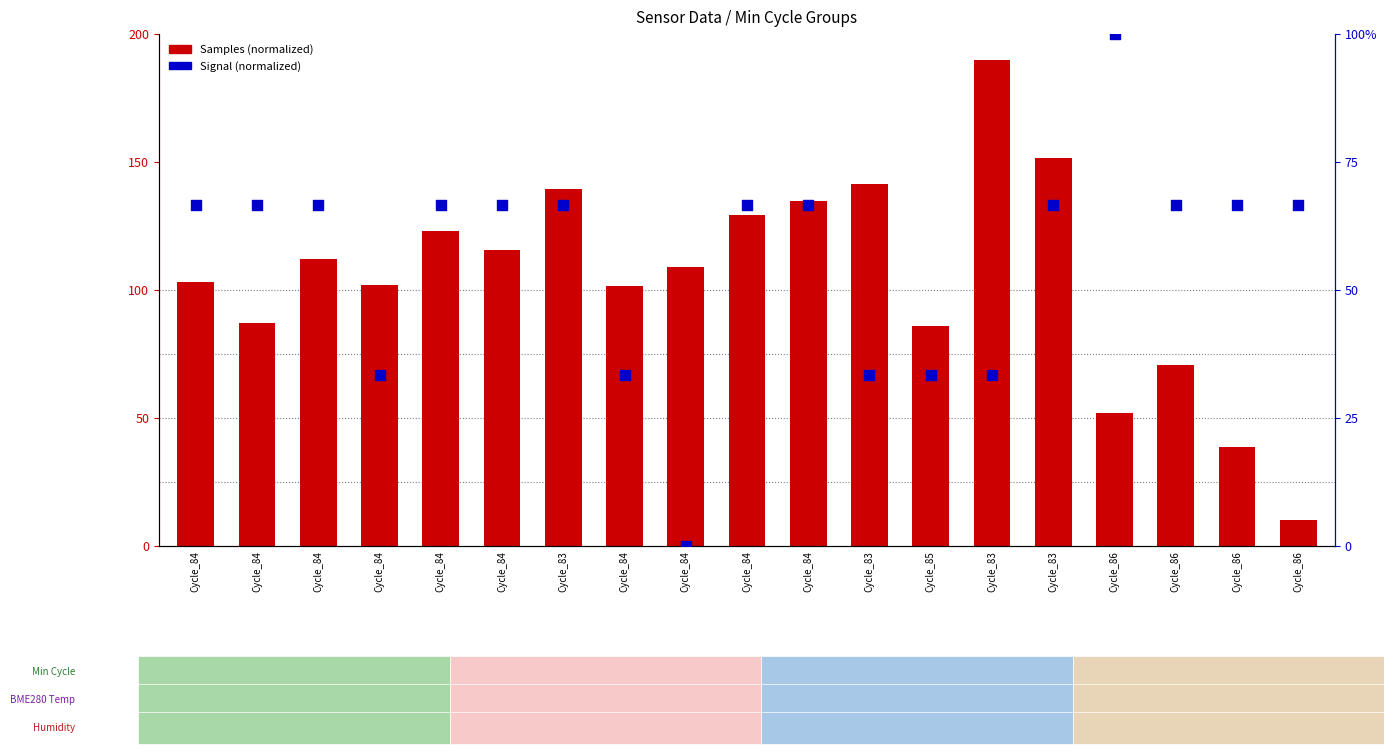

At which category is the sum across all series the highest?

Cycle_83